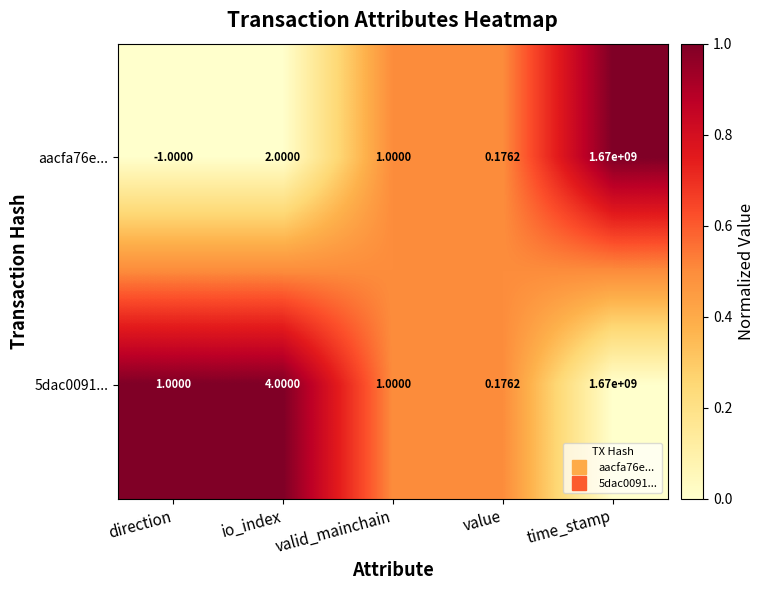

Is the value of 5dac0091... at io_index greater than the value of aacfa76e... at time_stamp?

No